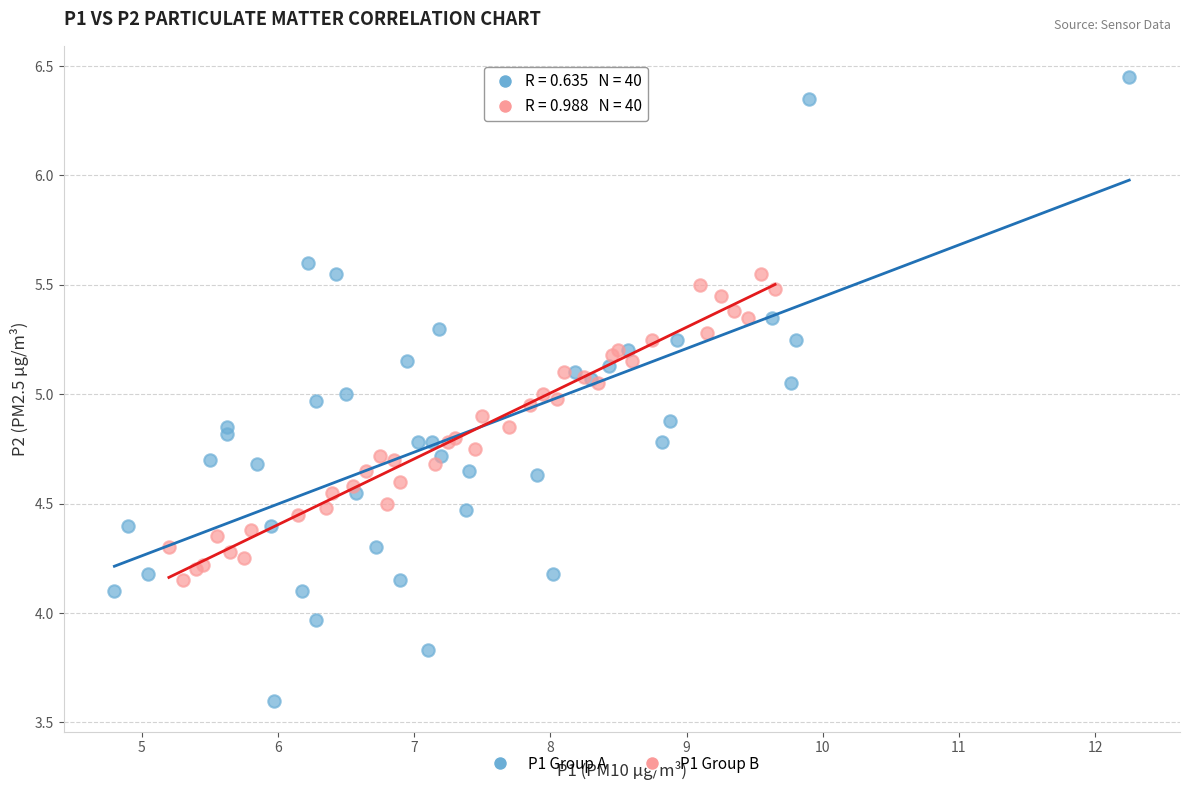

Which series reaches the maximum Y coordinate?

P1 Group A